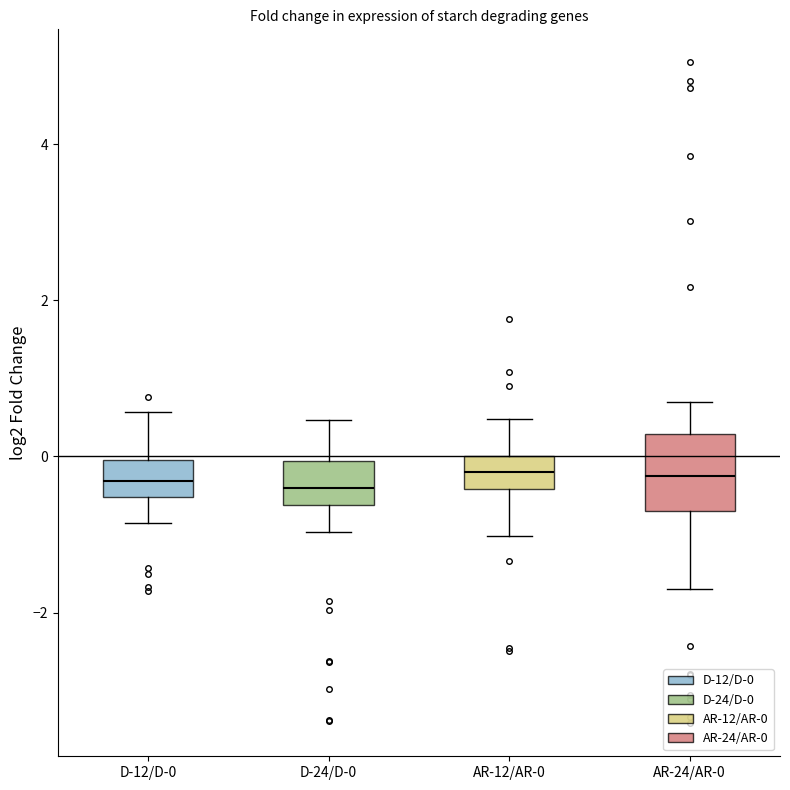

Where does the median line of the box for AR-12/AR-0 sit on the y-axis? The values are not printed on the chart, so give them approximately, as read against the axis.

-0.2